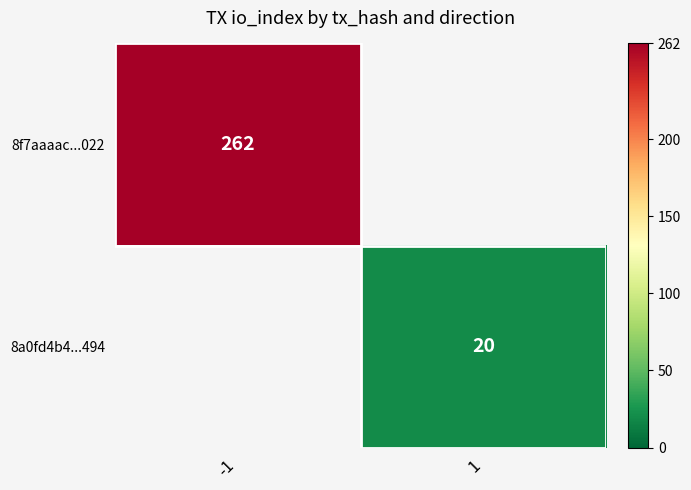

True or false: 8f7aaaac...022 has a value of 262 at -1.

True